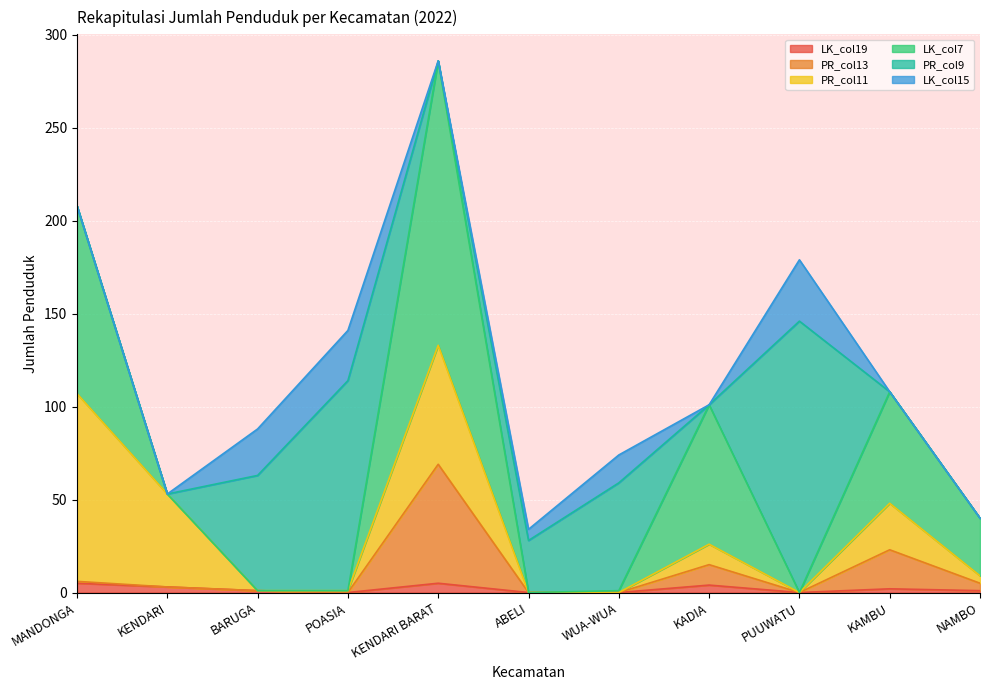

Is the value of LK_col15 at NAMBO greater than the value of LK_col19 at BARUGA?

No